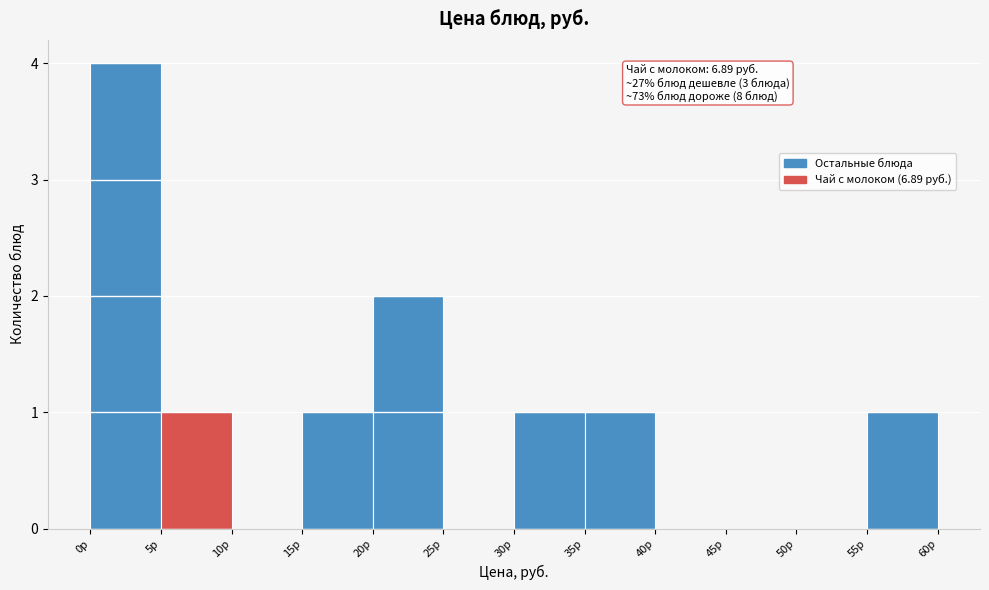

Over which range of the x-axis is the bar tallest?

0 to 5